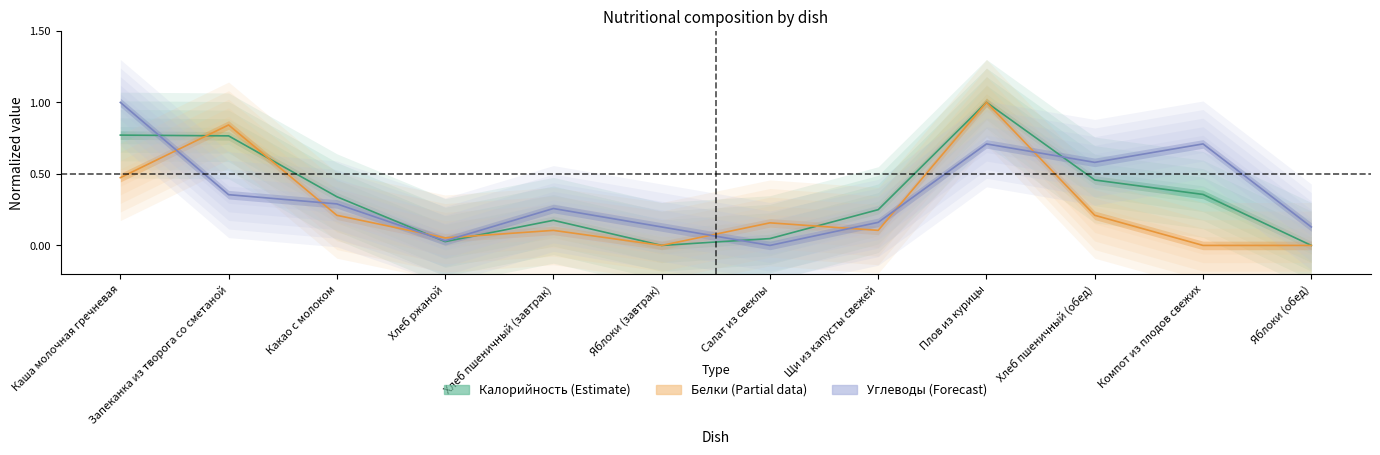

Between Хлеб ржаной and Хлеб пшеничный (завтрак), which series saw the biggest shift?

Углеводы